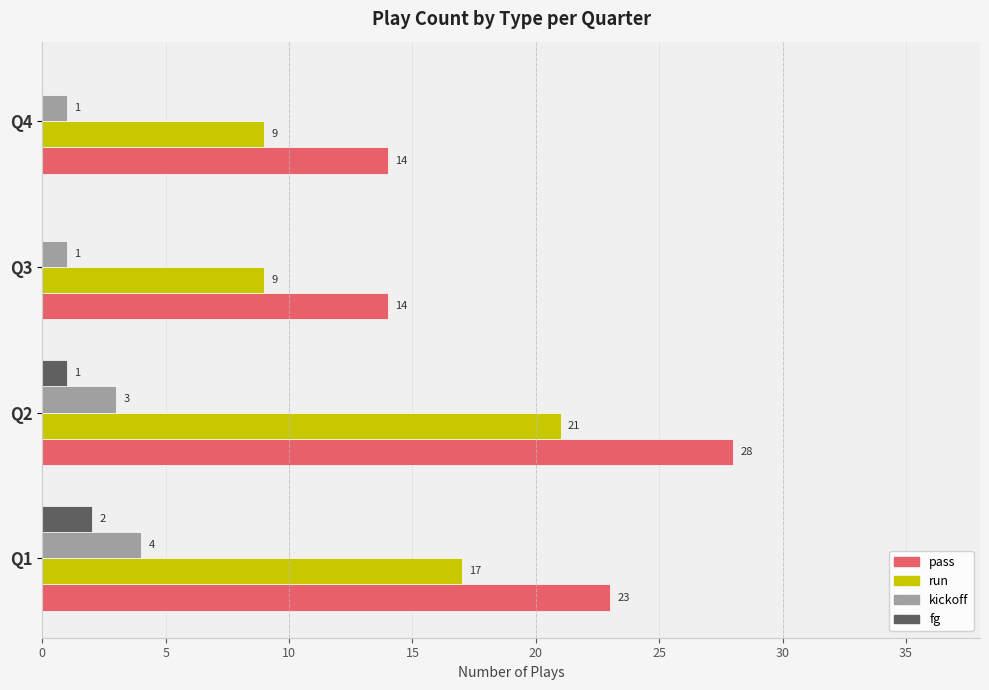

What is the total value across all series at Q2?

53